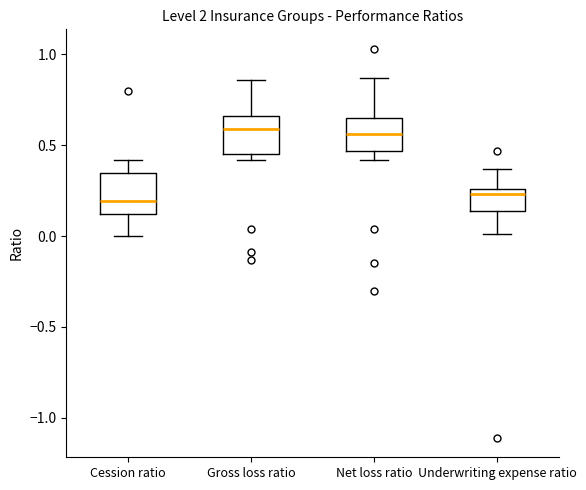

Reading left to right, transcribe this box plot: for each box, give where its median line is, the range the box spans, and where its two whiskers end, as read against the y-axis. The values are not printed on the chart, so give them approximately, as read against the axis.

Cession ratio: median 0.20, box 0.10 to 0.35, whiskers 0.00 to 0.40
Gross loss ratio: median 0.60, box 0.45 to 0.65, whiskers 0.40 to 0.85
Net loss ratio: median 0.55, box 0.45 to 0.65, whiskers 0.40 to 0.85
Underwriting expense ratio: median 0.25 (just below the box's upper edge), box 0.15 to 0.25, whiskers 0.00 to 0.35